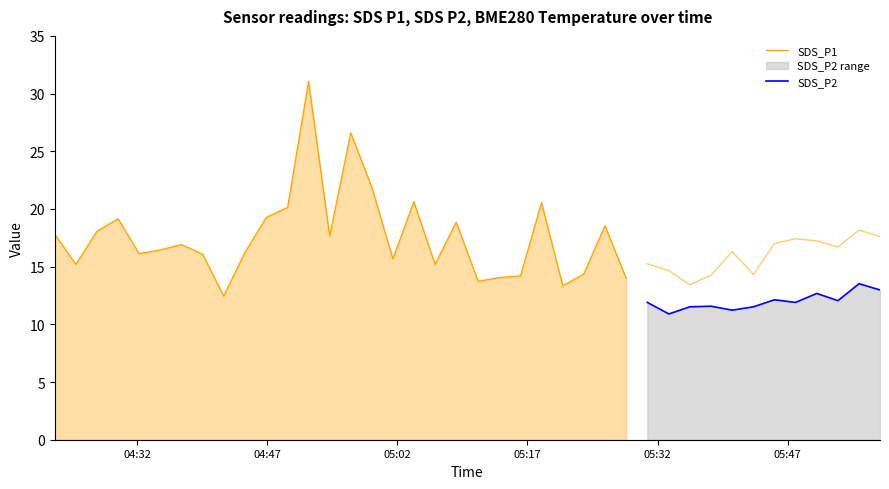

Is it true that SDS_P1 equals 13.3 at 2023/08/23 05:21:04?

True